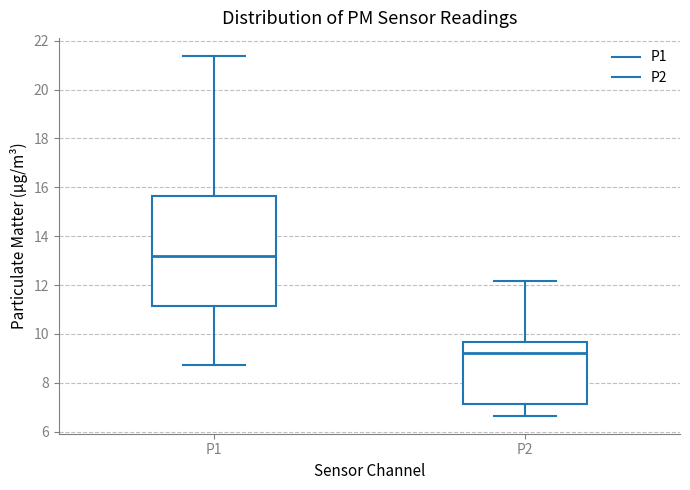

Reading left to right, transcribe this box plot: for each box, give where its median line is, the range the box spans, and where its two whiskers end, as read against the y-axis. The values are not printed on the chart, so give them approximately, as read against the axis.

P1: median 13.2, box 11.2 to 15.6, whiskers 8.8 to 21.4
P2: median 9.2, box 7.2 to 9.6, whiskers 6.6 to 12.2